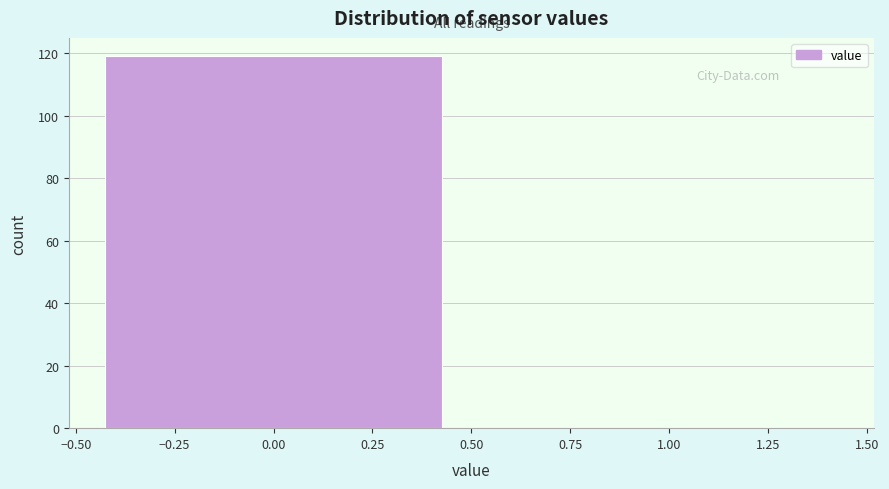

Reading left to right, list every bar in this chart as the range it spans on the x-axis followed by its height. The values are not printed on the chart, so give them approximately, as read against the axis.

-0.50 to 0.50: 120
0.50 to 1.50: 0